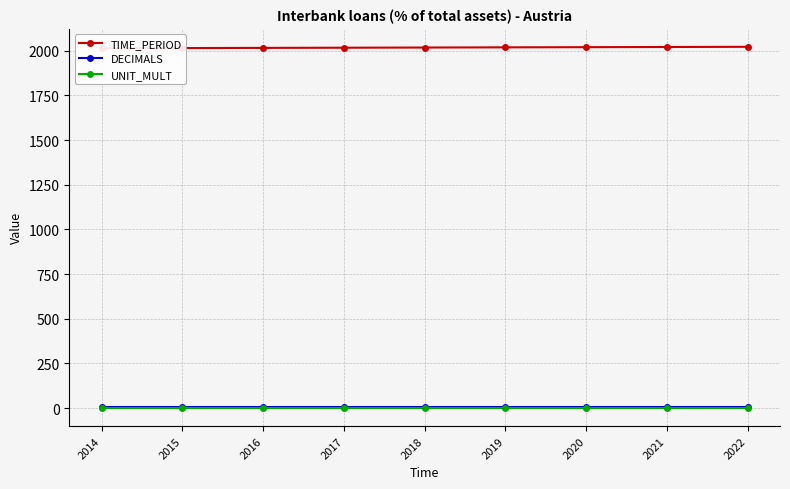

Is it true that DECIMALS equals 2 at 2015?

False